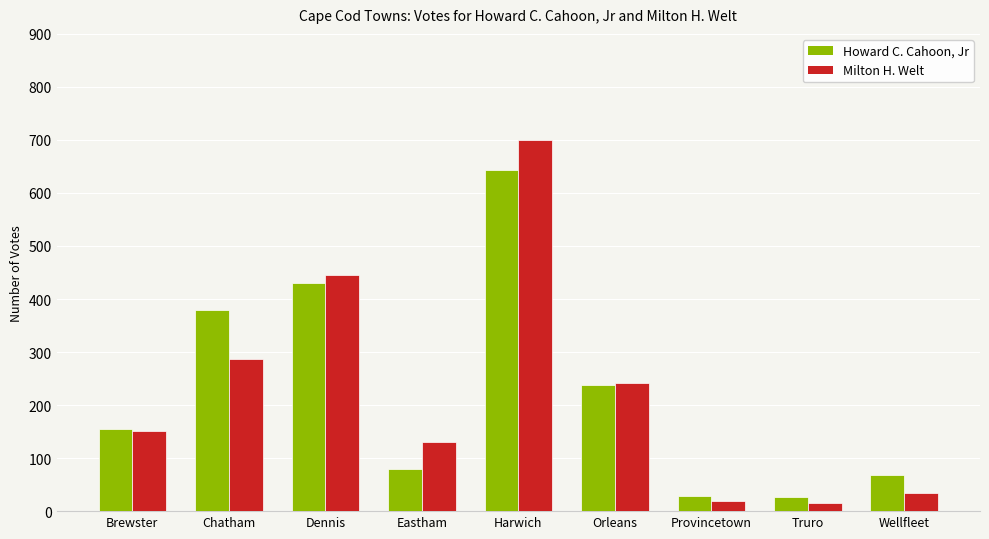

True or false: Howard C. Cahoon, Jr has a value of 237 at Orleans.

True